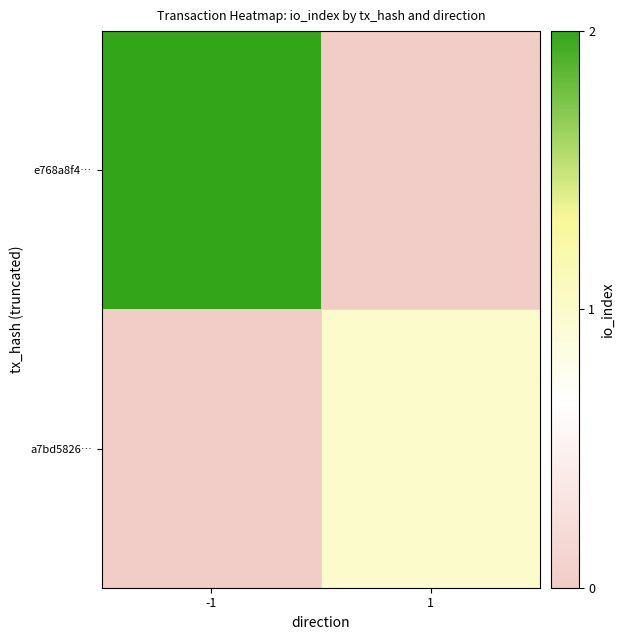

How many categories are shown in the chart?

2